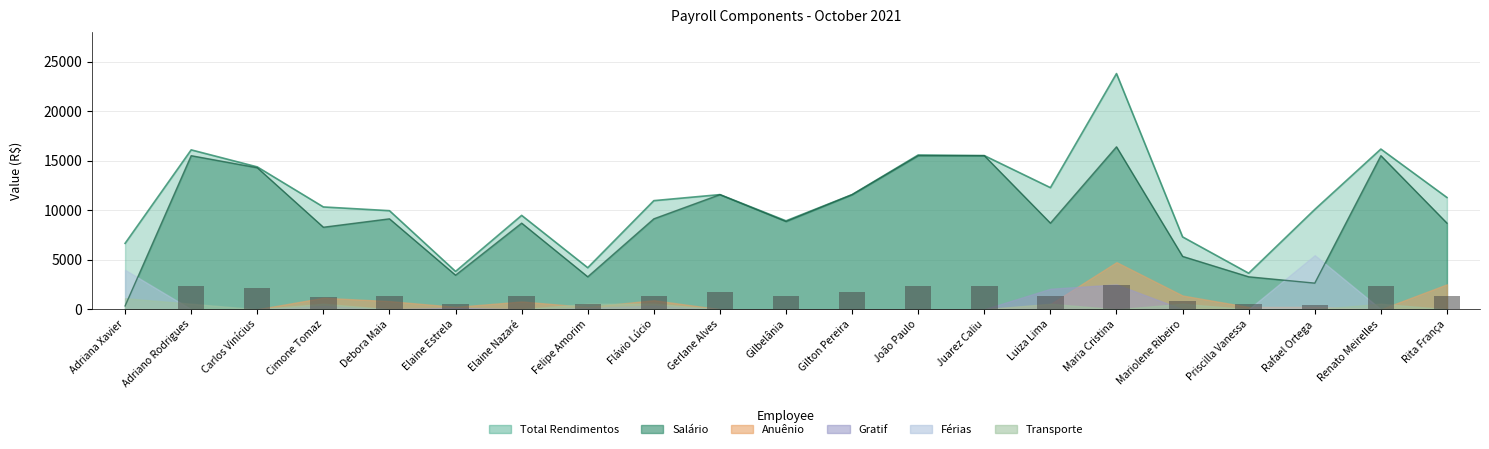

What is the label of the 15th bar from the right?

Elaine Nazaré